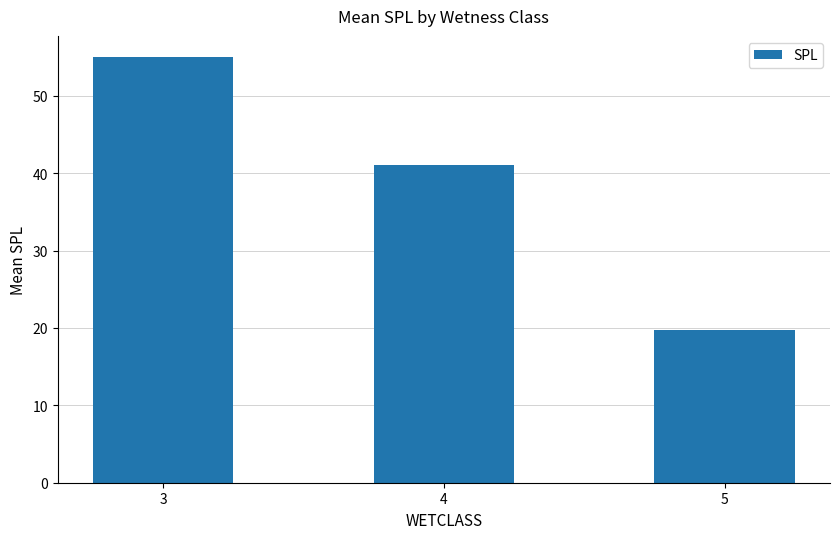

Where does the data first go above 41?

3